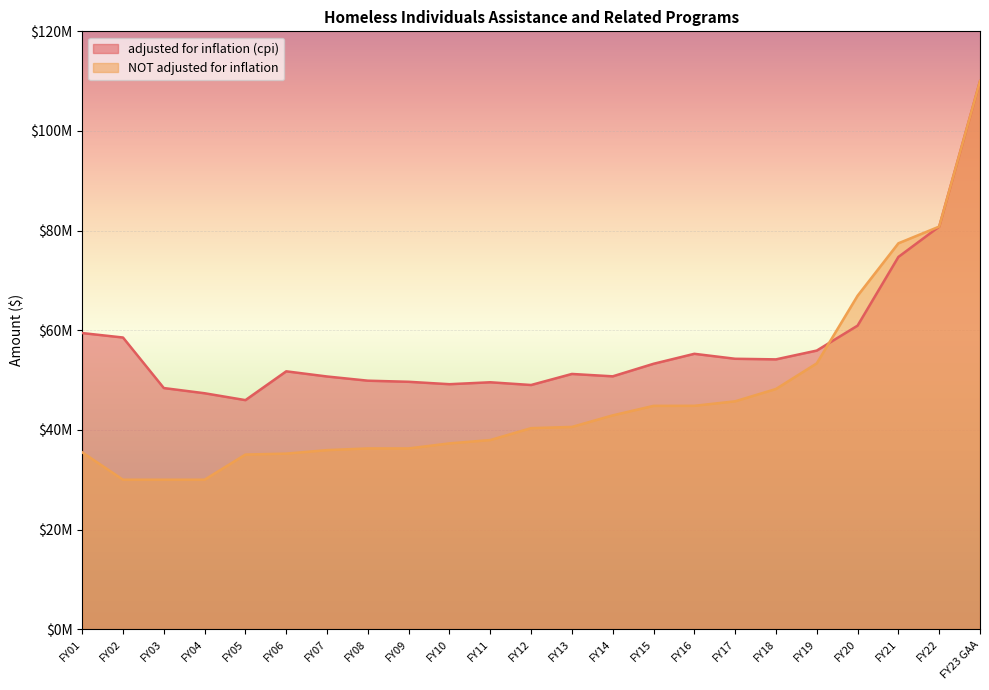

How many intersections are there between NOT adjusted for inflation and adjusted for inflation (cpi)?

1